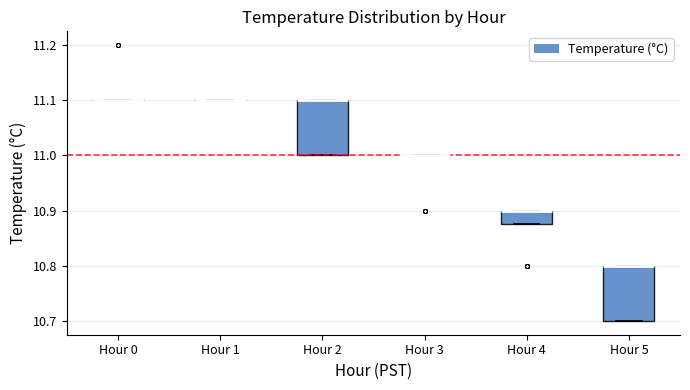

Reading left to right, read every box against the y-axis: the position of its median line, the range the box covers, and the ends of its whiskers. The values are not printed on the chart, so give them approximately, as read against the axis.

Hour 0: box collapsed to a line at 11.10, whiskers 11.10 to 11.10
Hour 1: box collapsed to a line at 11.10, whiskers 11.10 to 11.10
Hour 2: median 11.10 (drawn on the box's upper edge), box 11.00 to 11.10, whiskers 11.00 to 11.10
Hour 3: box collapsed to a line at 11.00, whiskers 11.00 to 11.00
Hour 4: median 10.90 (drawn on the box's upper edge), box 10.88 to 10.90, whiskers 10.88 to 10.90
Hour 5: median 10.80 (drawn on the box's upper edge), box 10.70 to 10.80, whiskers 10.70 to 10.80